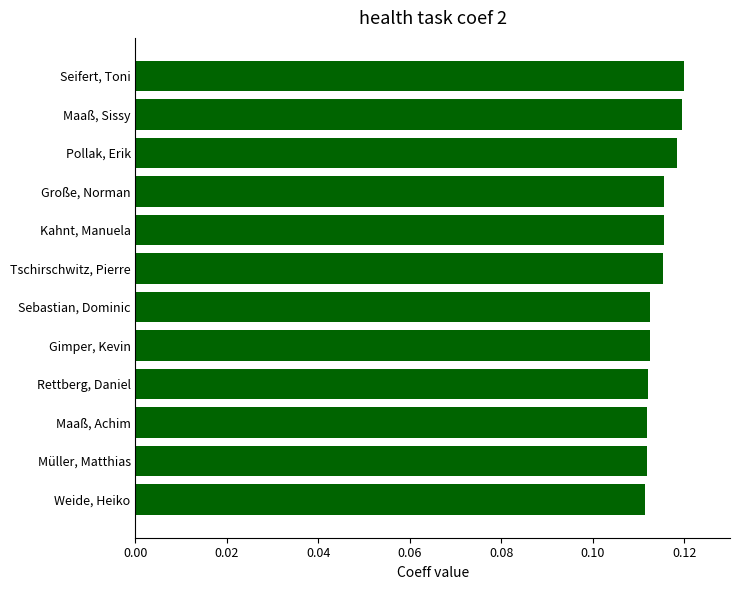

Which has a higher value, Große, Norman or Seifert, Toni?

Seifert, Toni